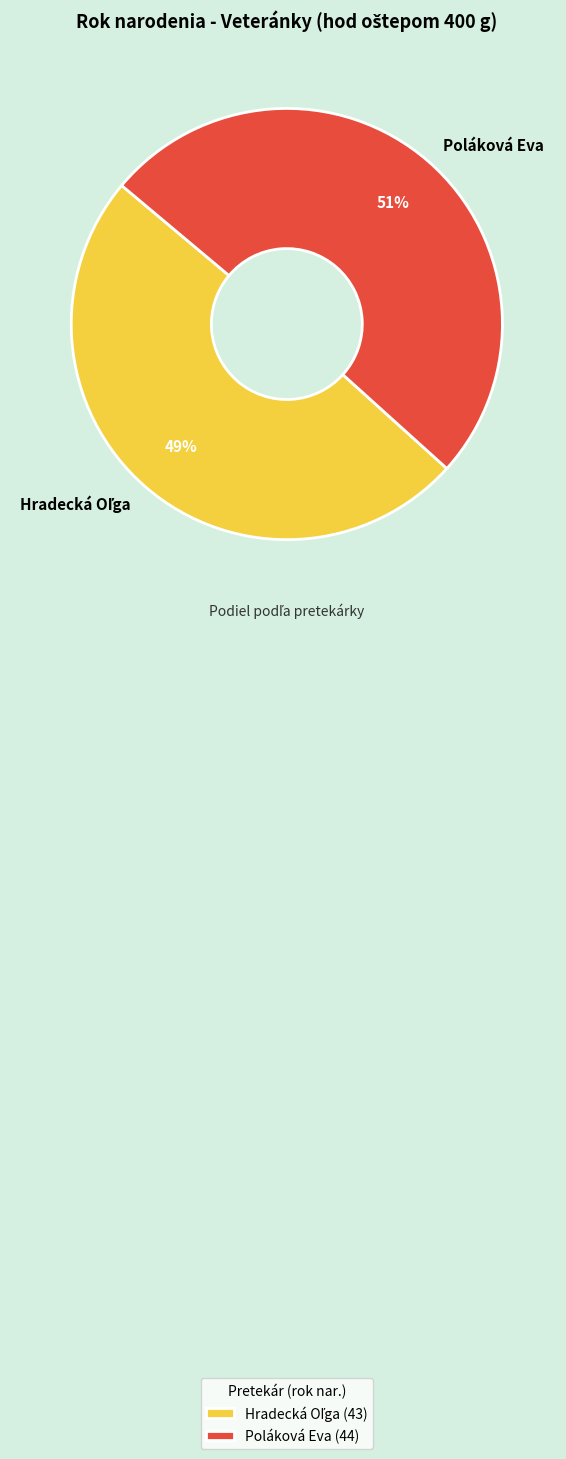

The Poláková Eva slice represents 37% of the pie. True or false?

False